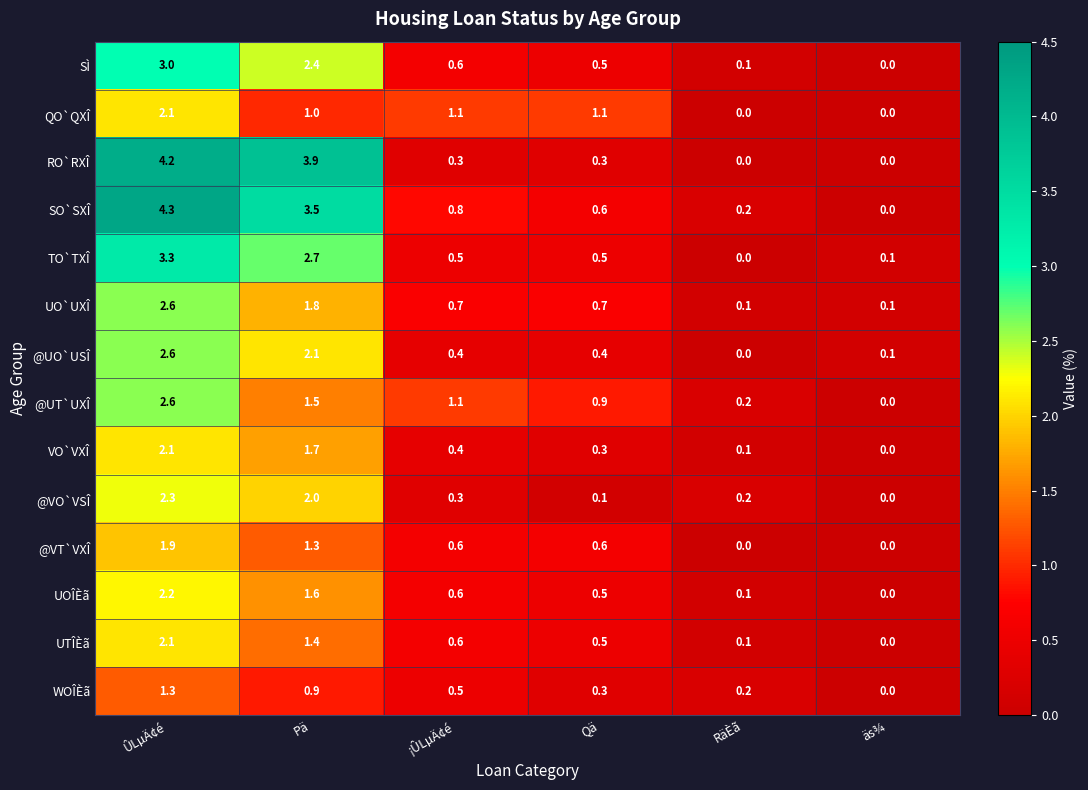

The value of VO`VXÎ at äs¾ is 1.0. True or false?

False